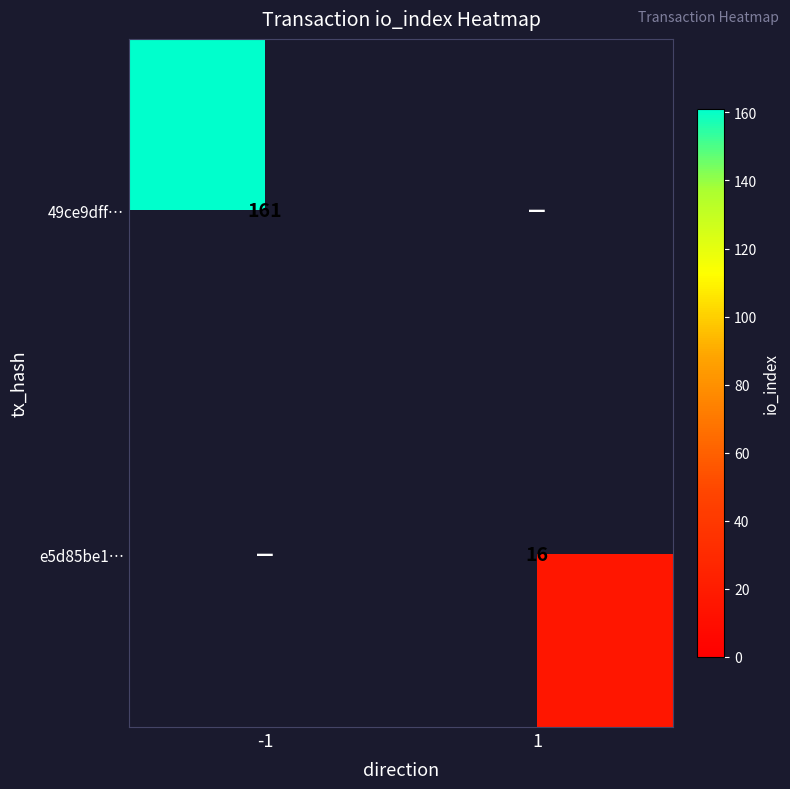

How many data points does each series have?

2